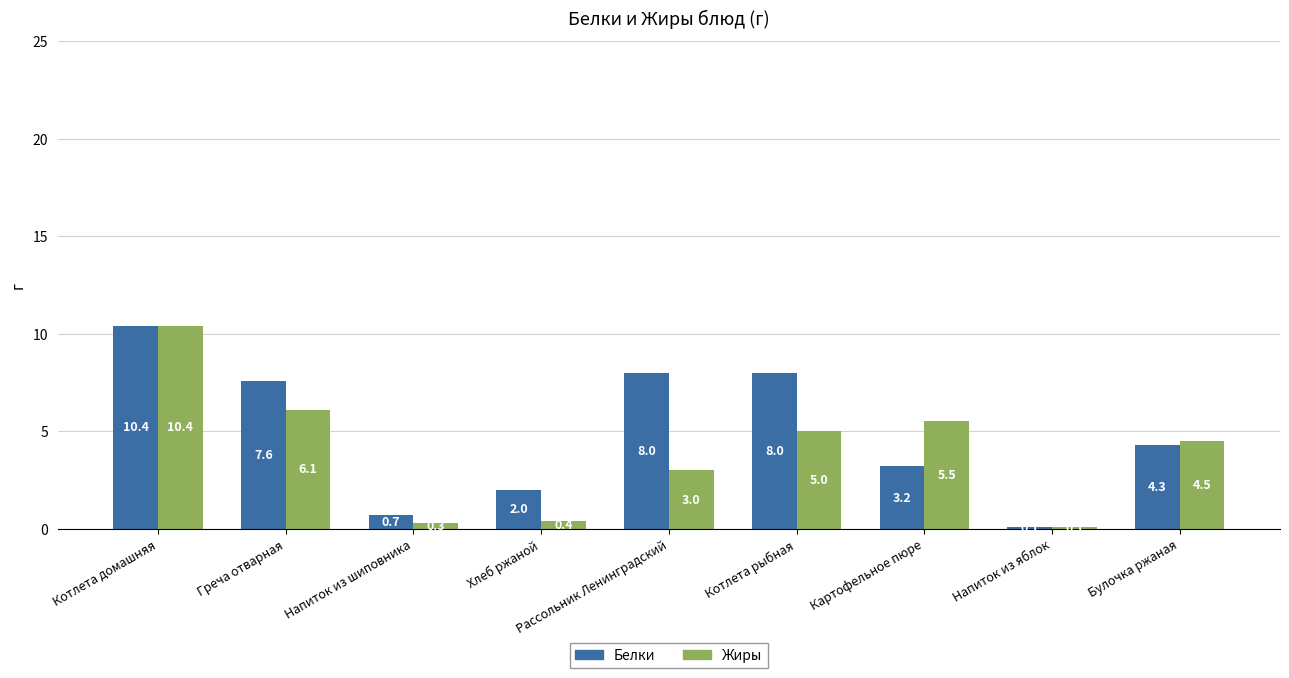

True or false: Белки has a value of 10.4 at Котлета домашняя.

True